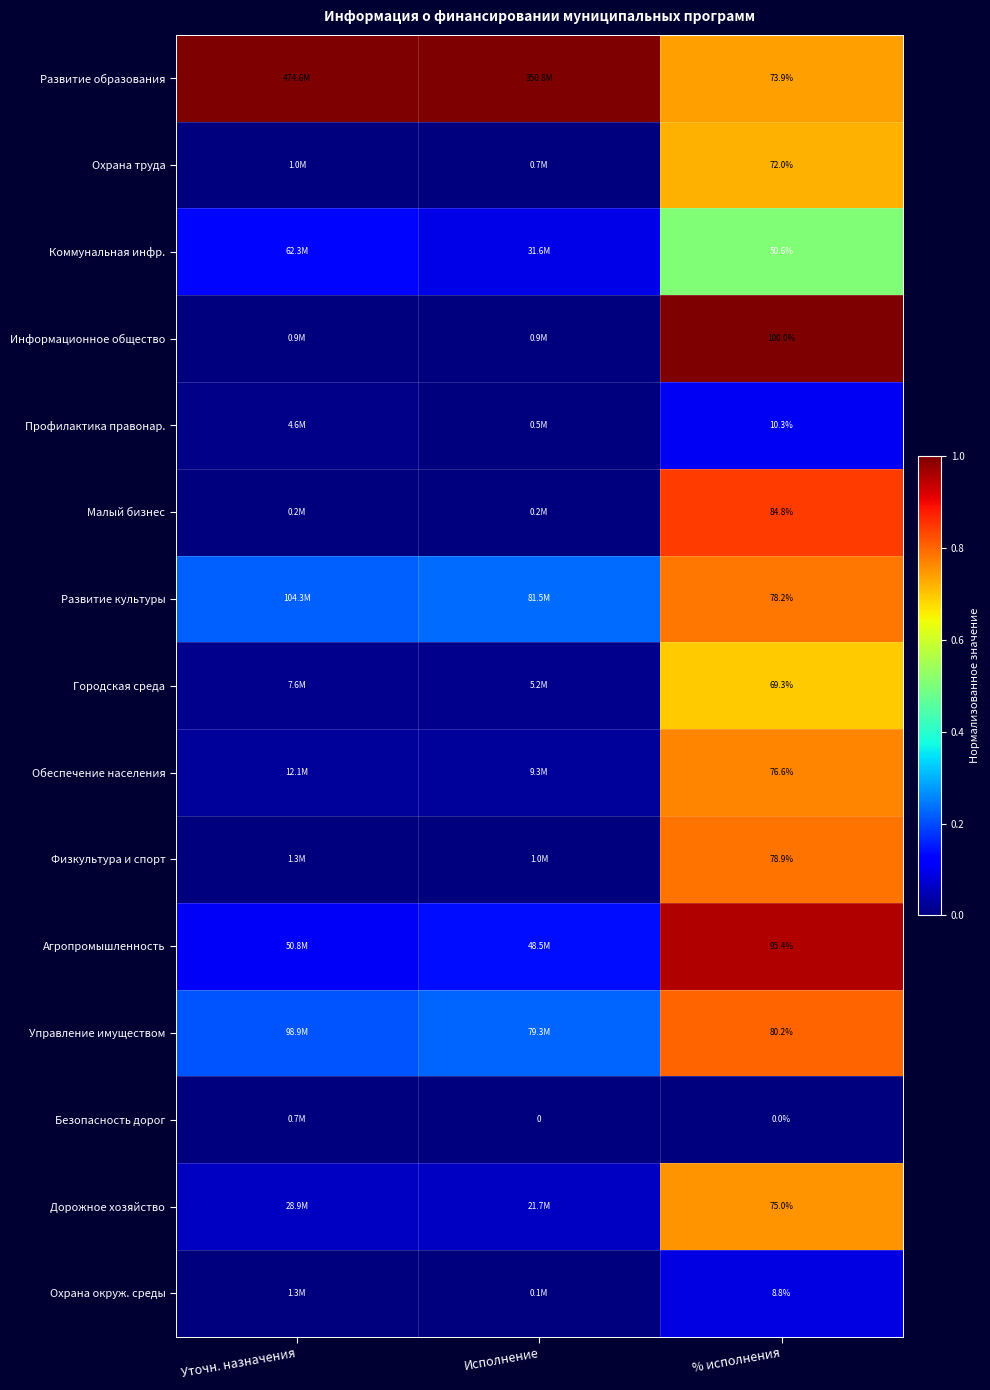

The Управление имуществом series shows 0.1 at Уточн. назначения. True or false?

False